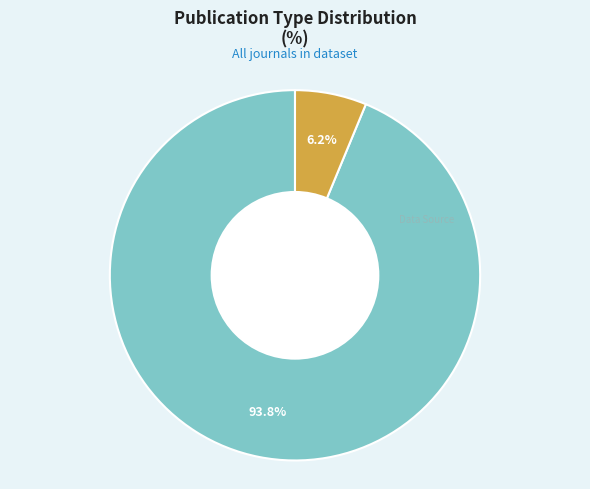

Is there a majority slice in this chart?

Yes